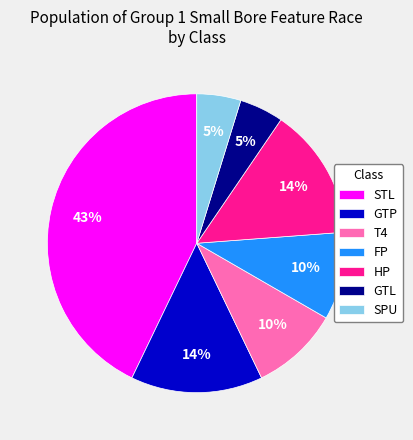

Do STL and HP together represent more than half of the pie?

Yes